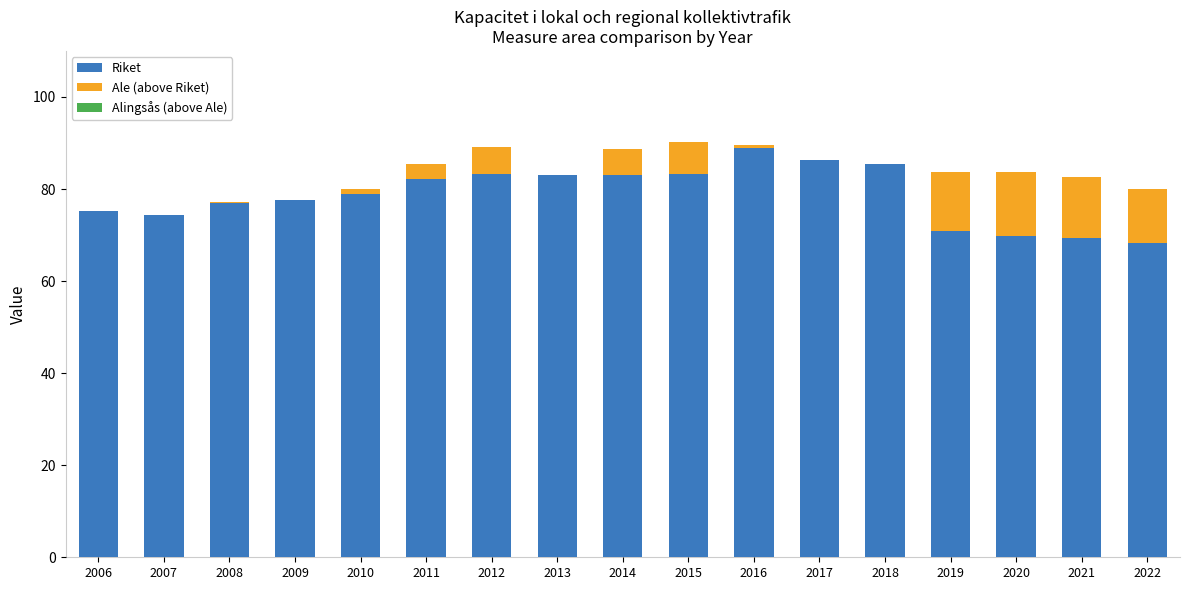

How many data points does each series have?

17